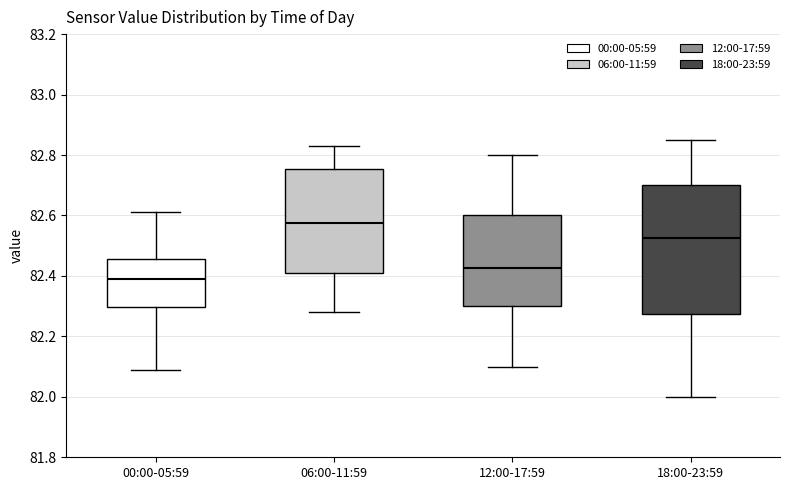

Where does the median line of the box for 00:00-05:59 sit on the y-axis? The values are not printed on the chart, so give them approximately, as read against the axis.

82.40